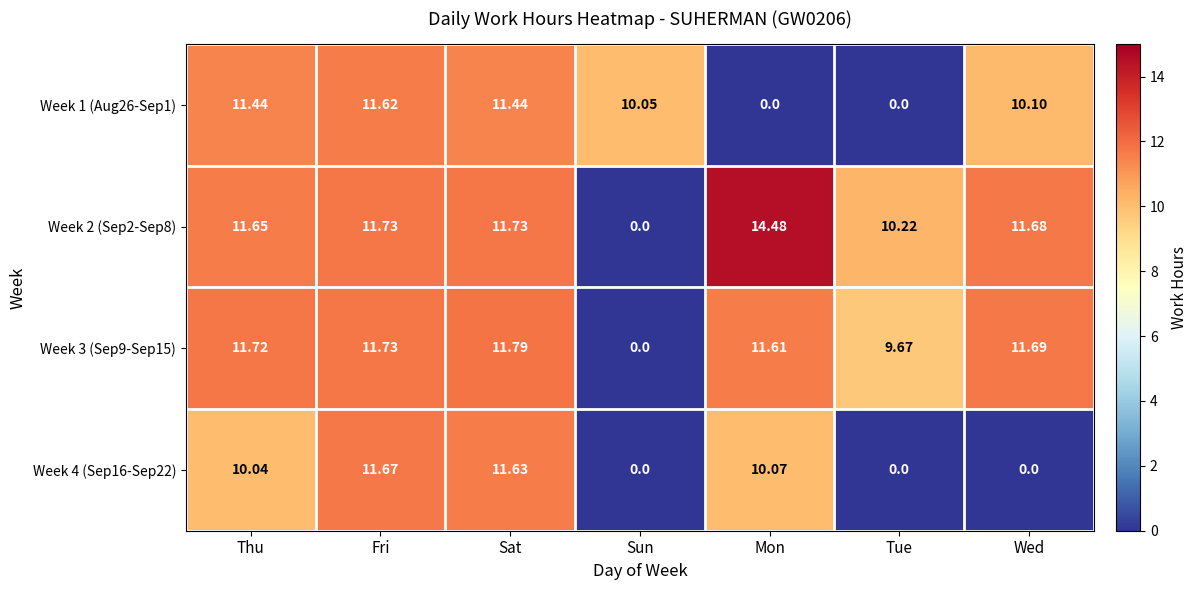

Is the value of Week 2 (Sep2-Sep8) at Fri greater than the value of Week 4 (Sep16-Sep22) at Mon?

Yes